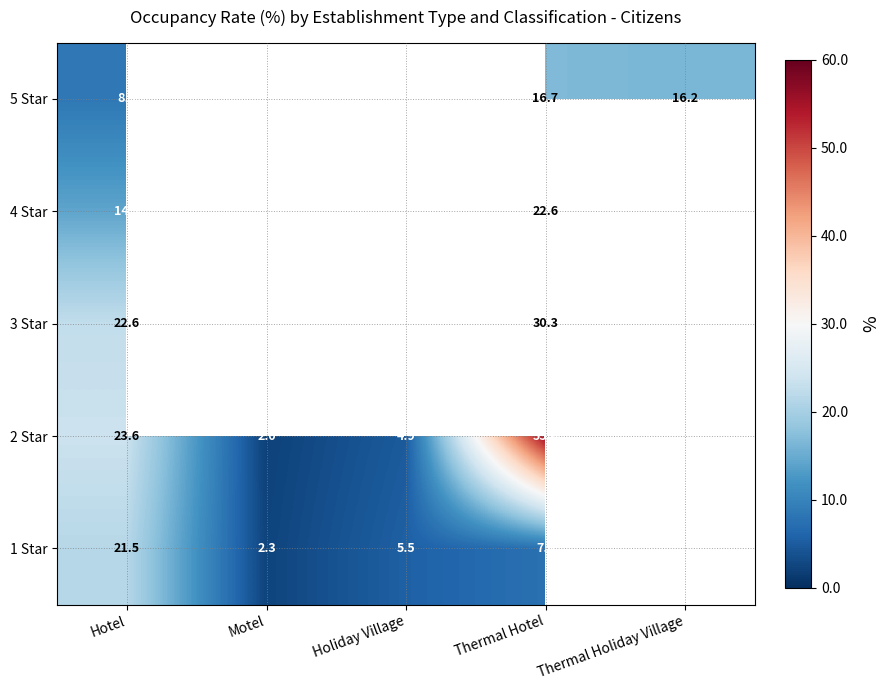

The value of 1 Star at Hotel is 21.5. True or false?

True